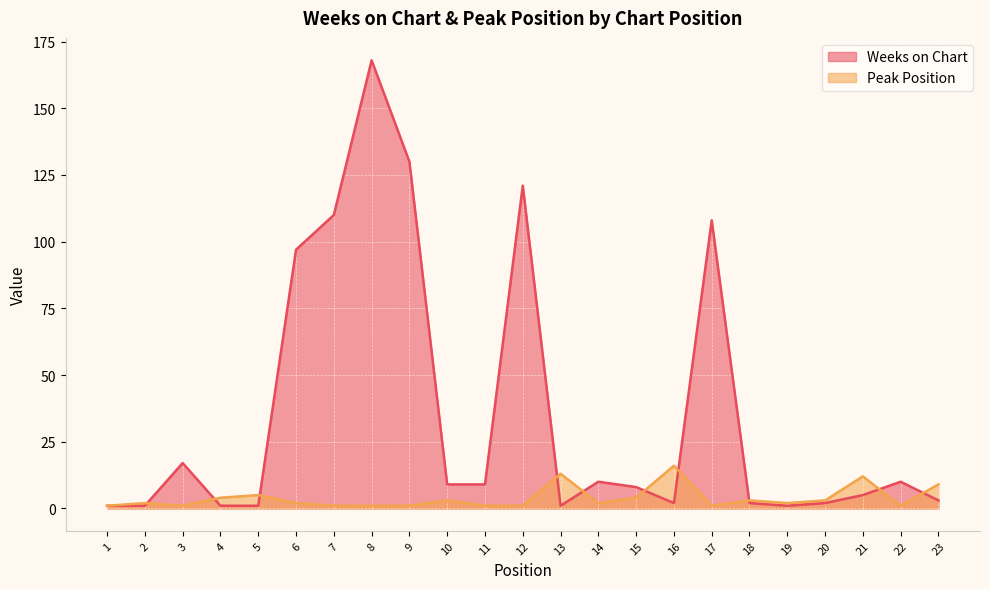

Rank the series by their average value, from highest to lowest.

Weeks on Chart, Peak Position